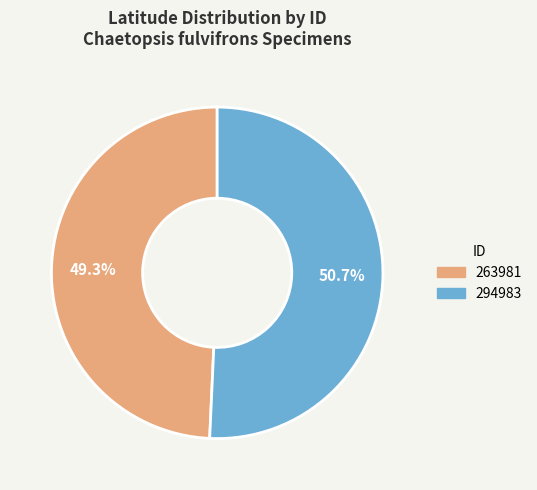

How many segments does this pie chart have?

2